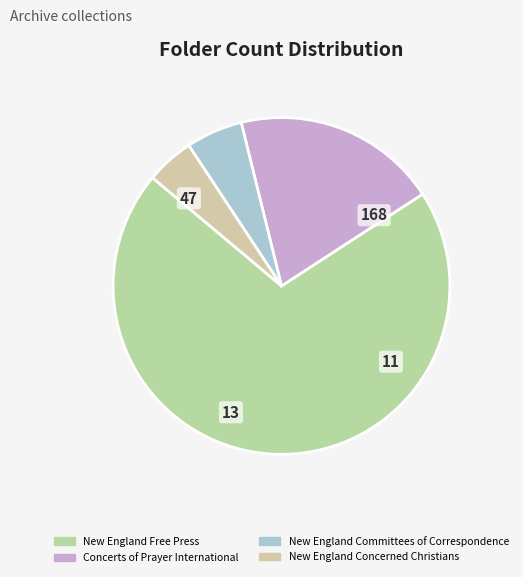

To the nearest percent, what percentage of the pie is New England Committees of Correspondence?

5%